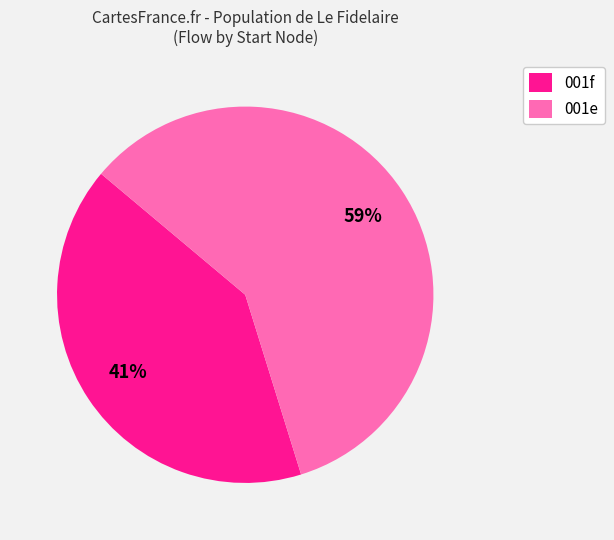

True or false: 001f accounts for 55% of the total.

False